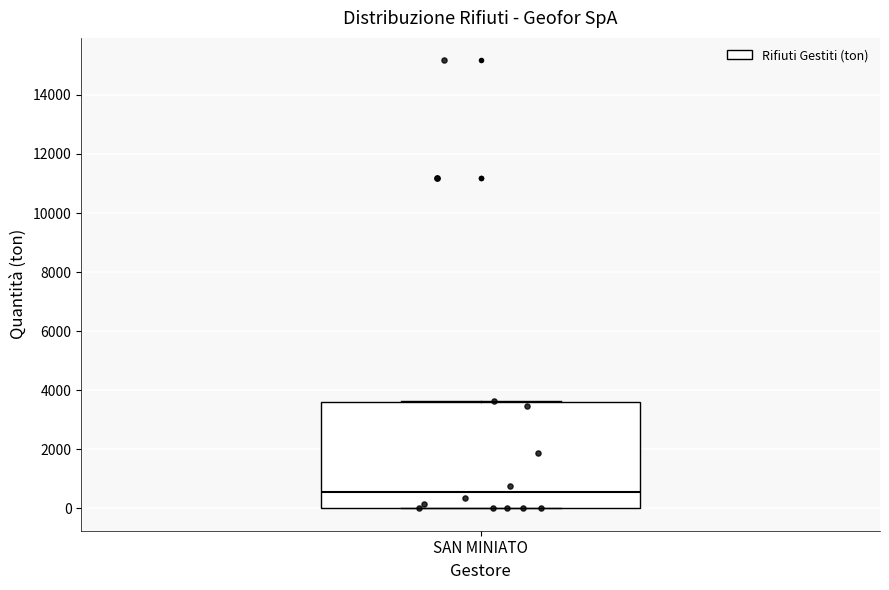

Read this box plot against the y-axis: the position of the median line, the range covered by the box, and the ends of both whiskers. The values are not printed on the chart, so give them approximately, as read against the axis.

median 600, box 0 to 3600, whiskers 0 to 3600